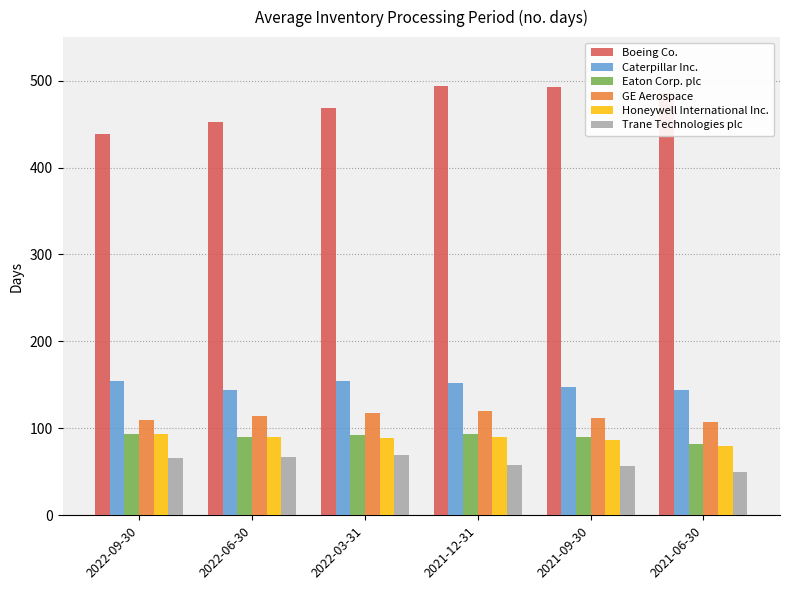

What is the label of the 4th bar from the left?

2021-12-31